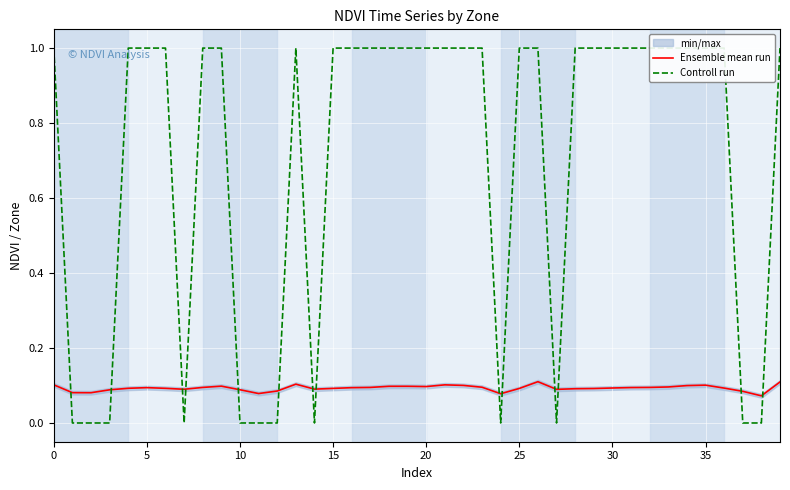

How many times do Controll run and Ensemble mean run cross each other?

14